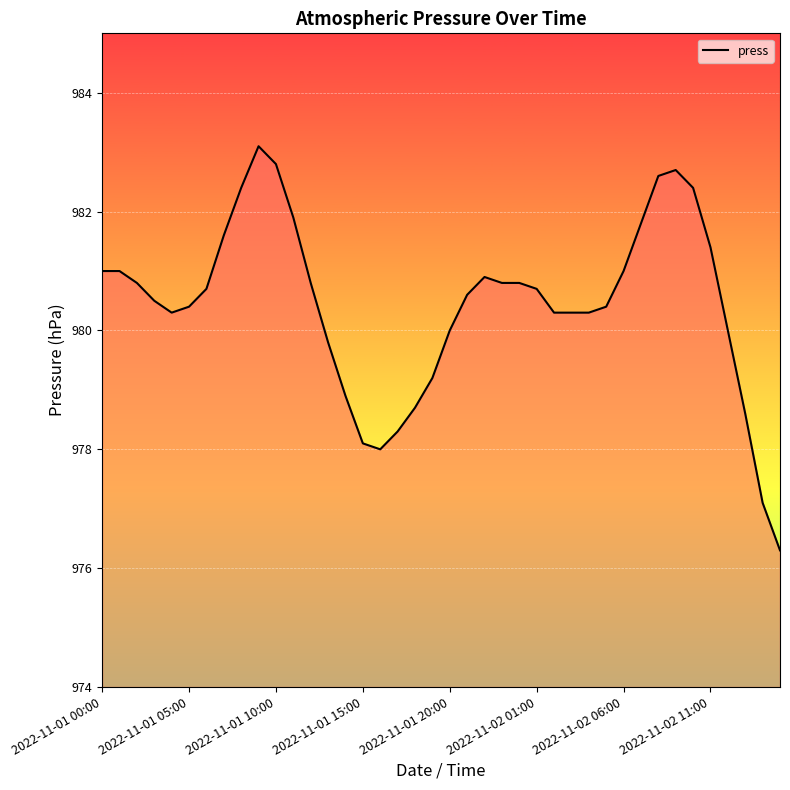

Reading right to left, transcribe all the data shown in this chart.

976.3	977.1	978.6	980.0	981.4	982.4	982.7	982.6	981.8	981.0	980.4	980.3	980.3	980.3	980.7	980.8	980.8	980.9	980.6	980.0	979.2	978.7	978.3	978.0	978.1	978.9	979.8	980.8	981.9	982.8	983.1	982.4	981.6	980.7	980.4	980.3	980.5	980.8	981.0	981.0